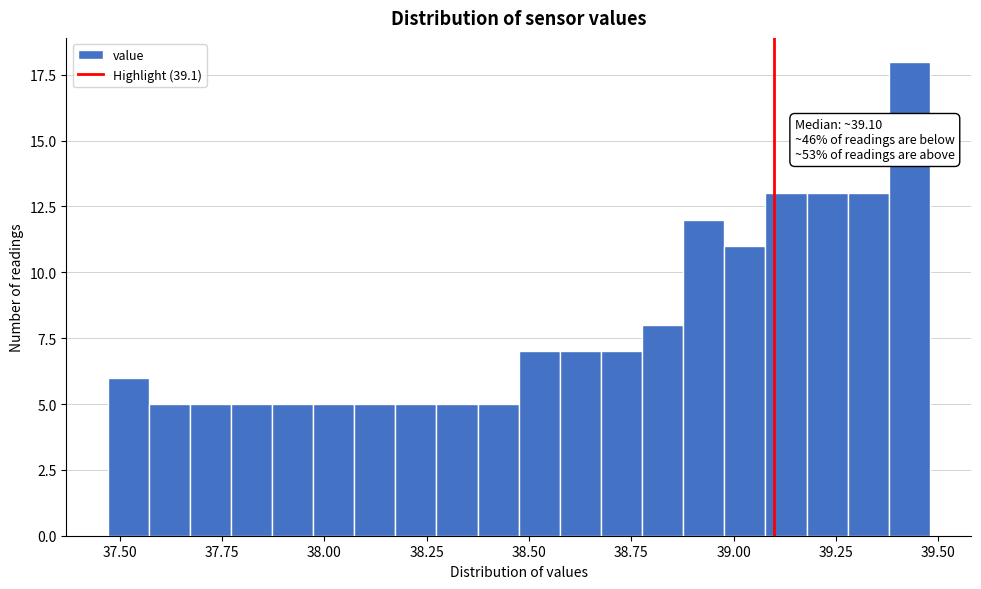

Read against the x-axis, roughly where is the centre of the tallest bar?

39.45